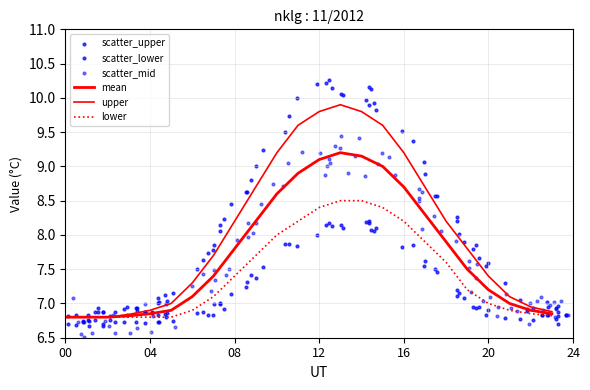

At which category is the sum across all series the highest?

13